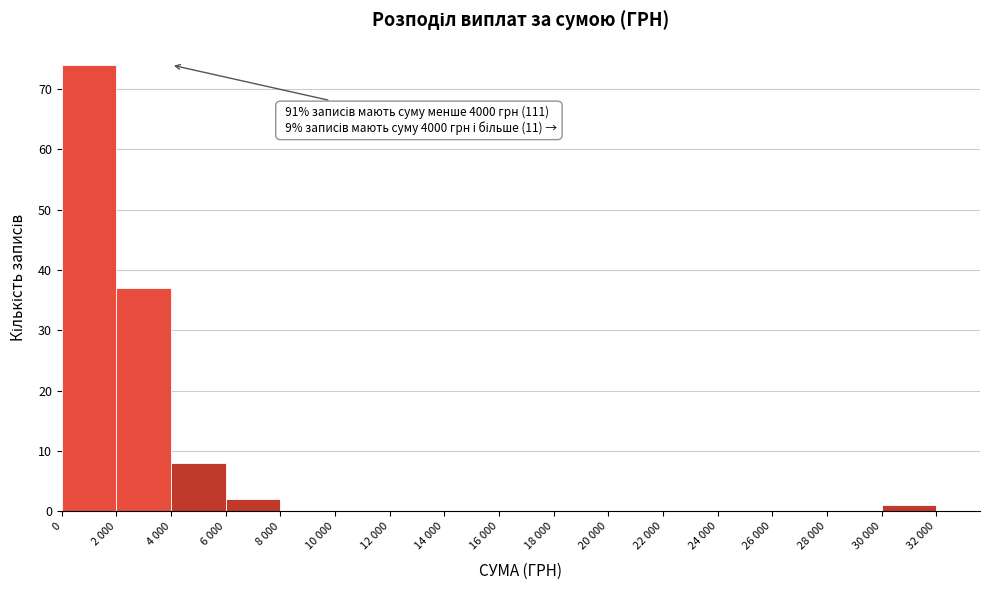

Reading left to right, transcribe all the data shown in this chart.

0=74	2 000=37	4 000=8	6 000=2	8 000=0	10 000=0	12 000=0	14 000=0	16 000=0	18 000=0	20 000=0	22 000=0	24 000=0	26 000=0	28 000=0	30 000=1